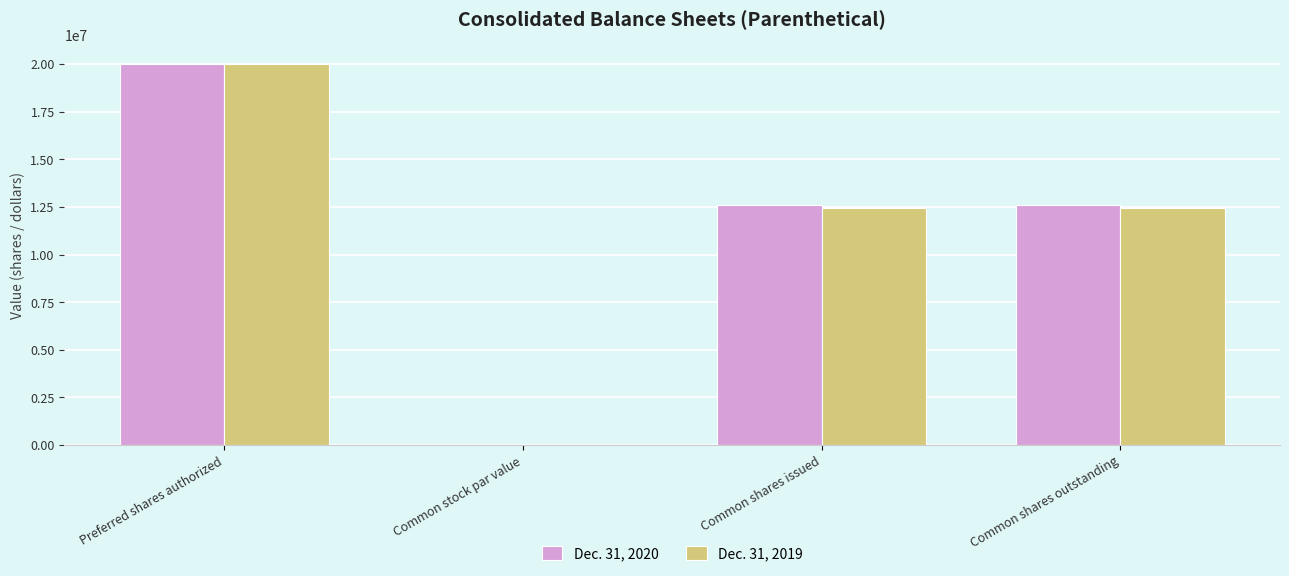

How many distinct data groups are displayed?

2